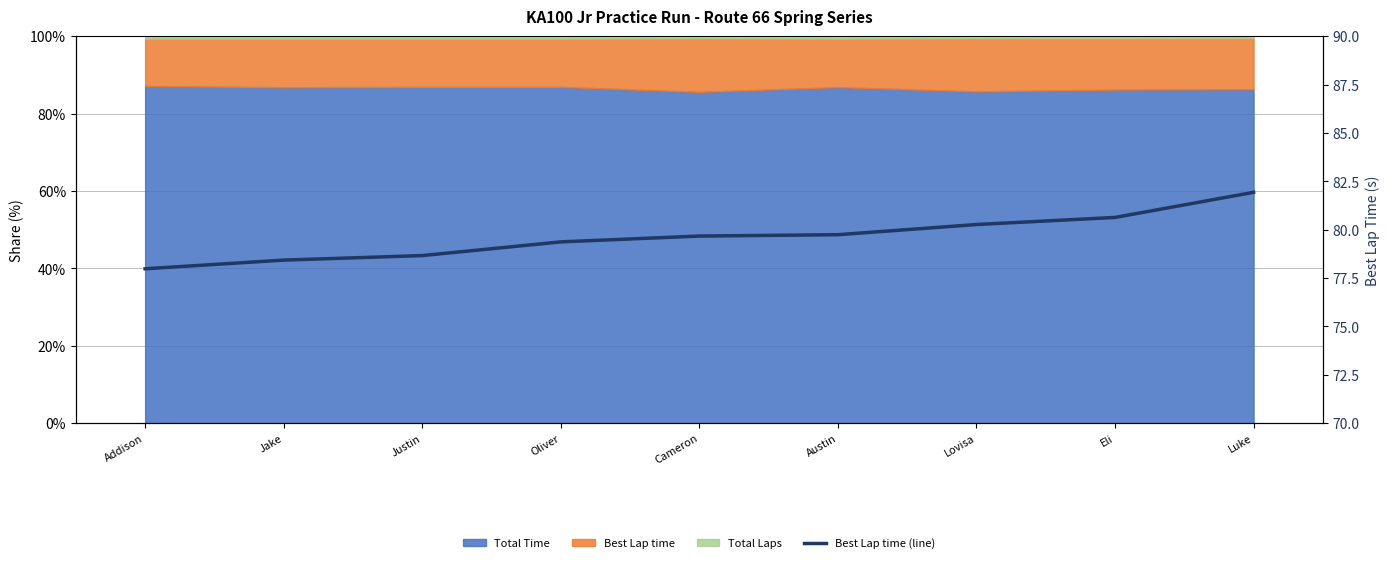

List the labels in order of value, smallest first.

Addison, Jake, Justin, Oliver, Cameron, Austin, Lovisa, Eli, Luke